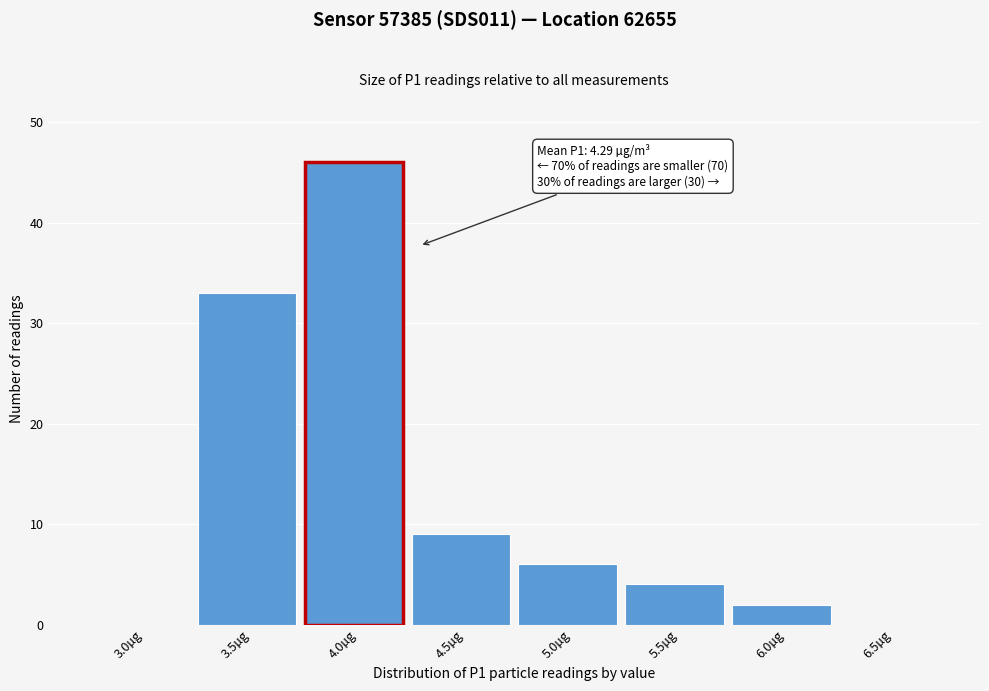

Reading left to right, extract all data points from this chart.

3.0µg=0	3.5µg=33	4.0µg=46	4.5µg=9	5.0µg=6	5.5µg=4	6.0µg=2	6.5µg=0